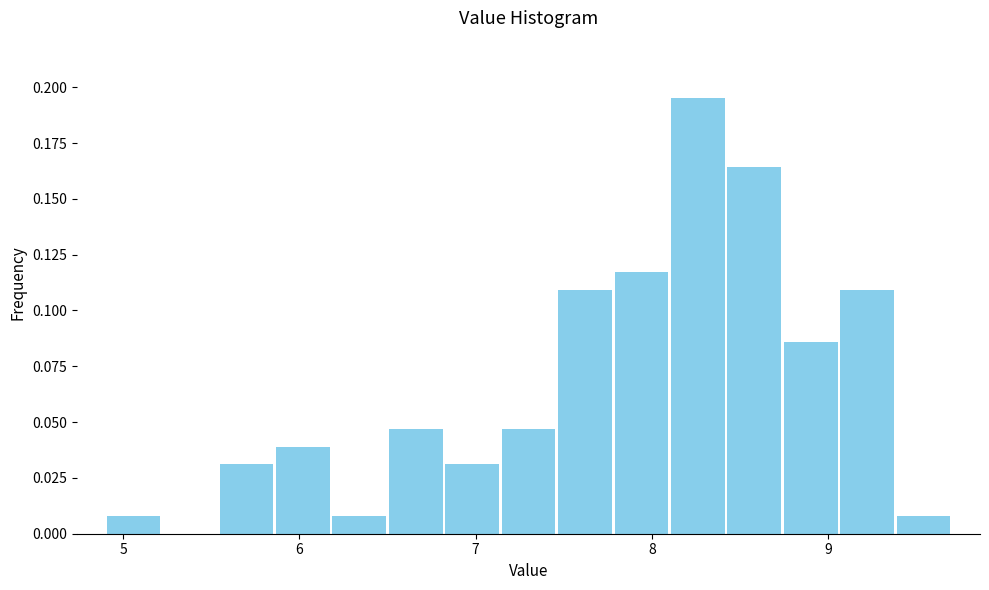

Around what value on the x-axis is the tallest bar? Give the approximate position of its centre, as read against the axis.

8.3